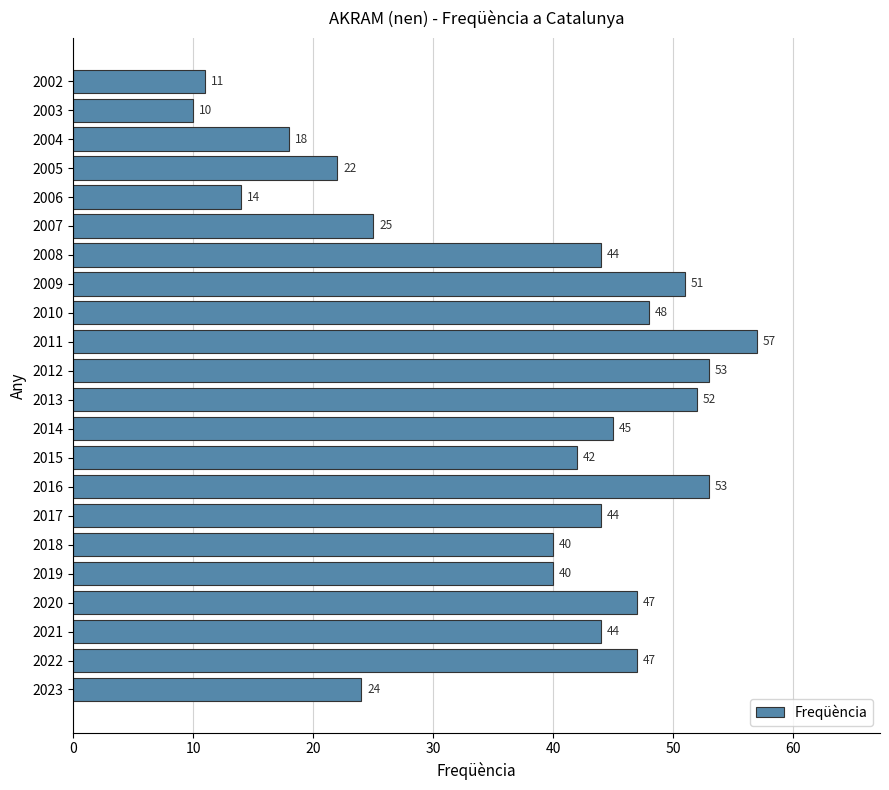

Reading bottom to top, what are all the values shown in this chart?

2023=24	2022=47	2021=44	2020=47	2019=40	2018=40	2017=44	2016=53	2015=42	2014=45	2013=52	2012=53	2011=57	2010=48	2009=51	2008=44	2007=25	2006=14	2005=22	2004=18	2003=10	2002=11